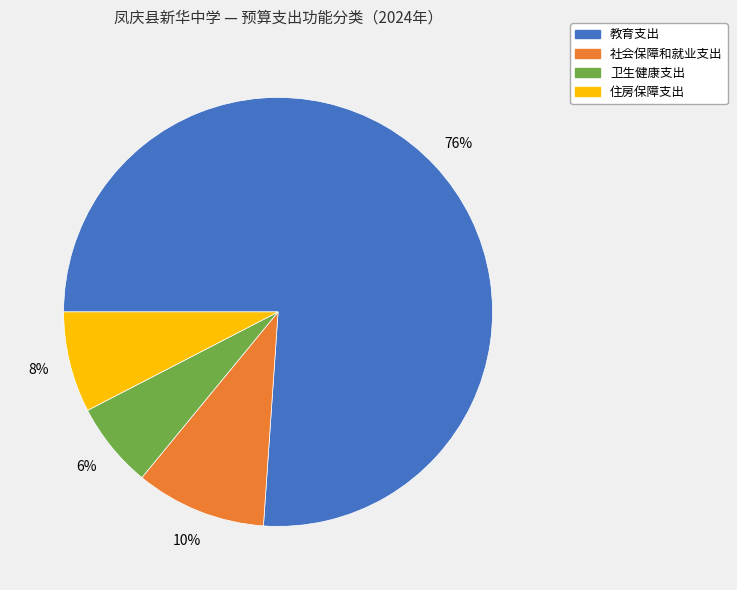

Combined, do 教育支出 and 卫生健康支出 account for over 50%?

Yes